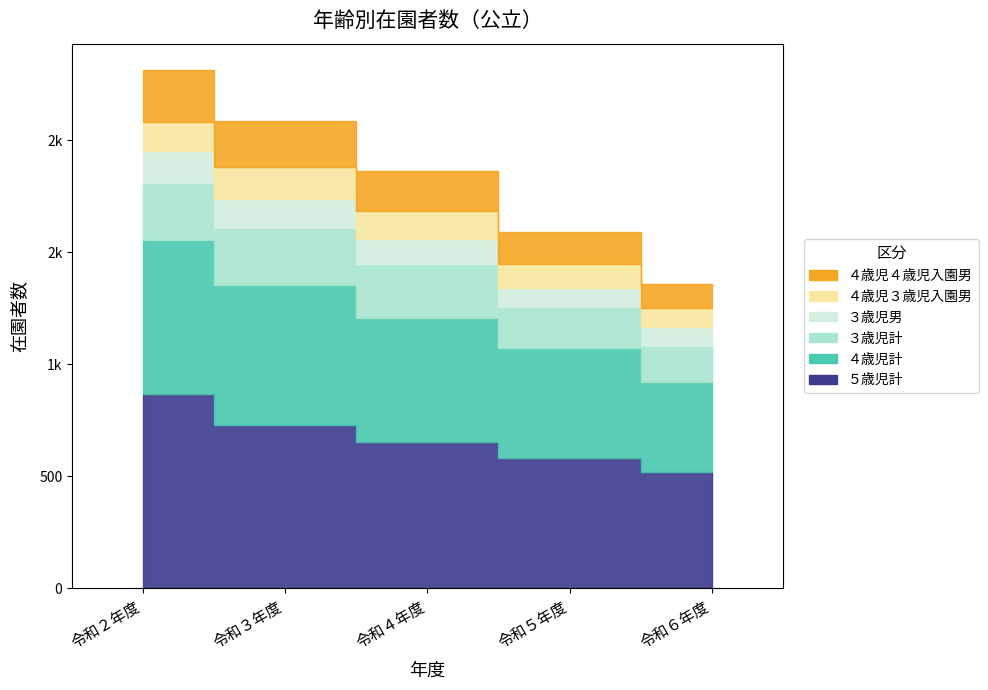

Reading right to left, list all the values displayed in this chart.

５歳児計: 521	583	652	729	866
４歳児計: 399	490	557	624	689
３歳児計: 163	184	237	255	255
３歳児男: 84	84	114	132	141
４歳児３歳児入園男: 84	108	124	140	132
４歳児４歳児入園男: 108	141	180	205	233